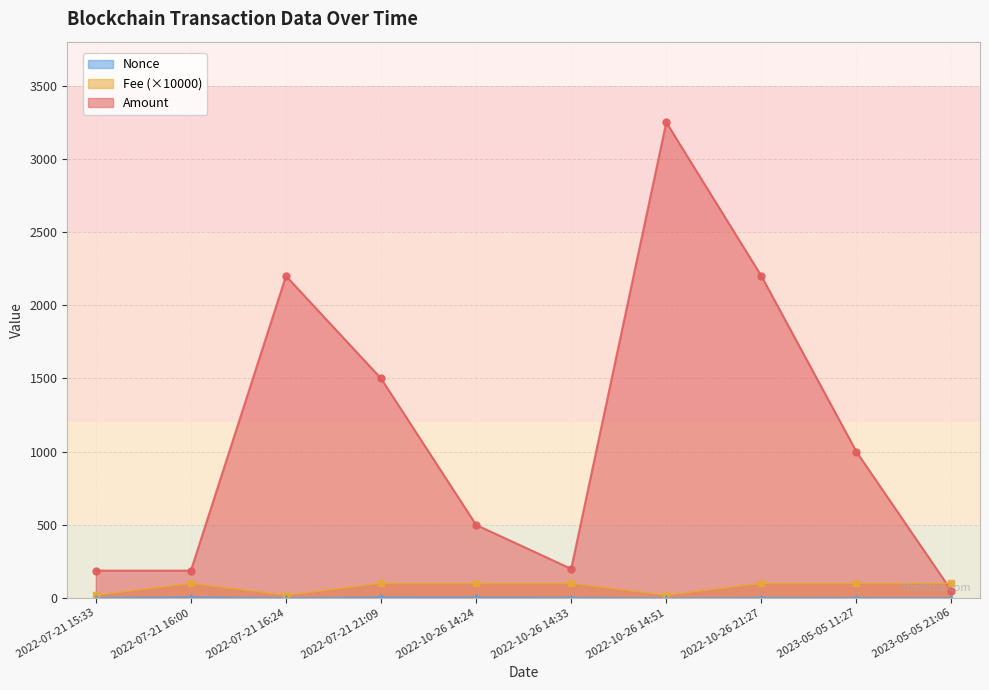

How many values in the Amount series are below 1000?

5